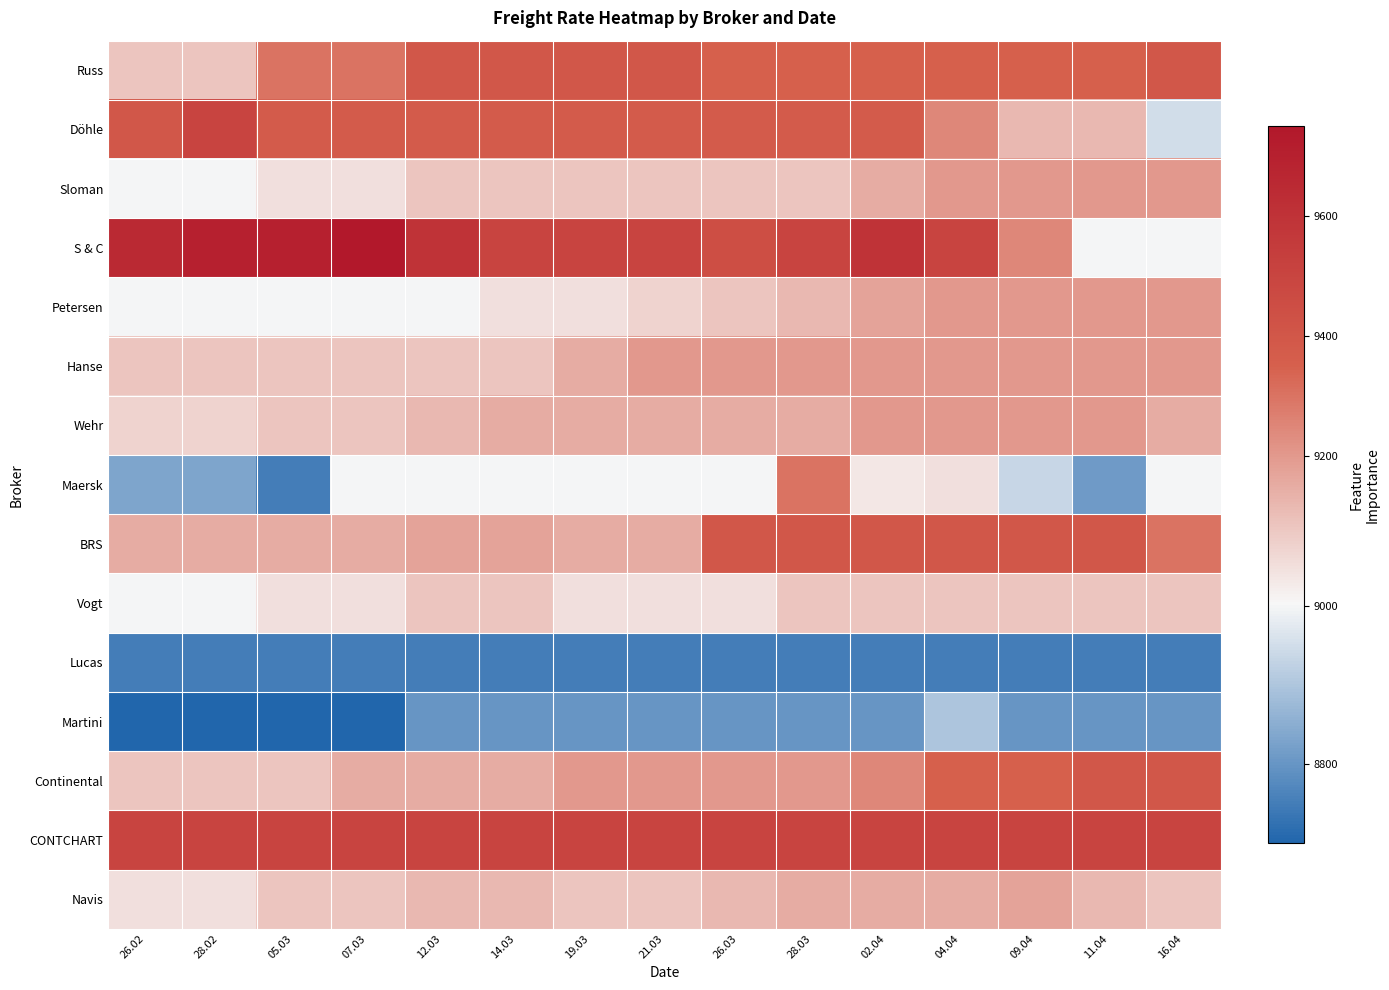

Reading right to left, list all the values displayed in this chart.

Russ: 16.04=9400	11.04=9350	09.04=9350	04.04=9350	02.04=9350	28.03=9350	26.03=9350	21.03=9400	19.03=9400	14.03=9400	12.03=9400	07.03=9300	05.03=9300	28.02=9100	26.02=9100
Döhle: 16.04=8950	11.04=9125	09.04=9125	04.04=9250	02.04=9375	28.03=9375	26.03=9375	21.03=9375	19.03=9375	14.03=9375	12.03=9375	07.03=9375	05.03=9375	28.02=9500	26.02=9400
Sloman: 16.04=9200	11.04=9200	09.04=9200	04.04=9200	02.04=9150	28.03=9100	26.03=9100	21.03=9100	19.03=9100	14.03=9100	12.03=9100	07.03=9050	05.03=9050	28.02=9000	26.02=9000
S & C: 16.04=9000	11.04=9000	09.04=9250	04.04=9500	02.04=9600	28.03=9500	26.03=9450	21.03=9500	19.03=9500	14.03=9500	12.03=9600	07.03=9750	05.03=9700	28.02=9700	26.02=9650
Petersen: 16.04=9200	11.04=9200	09.04=9200	04.04=9200	02.04=9175	28.03=9125	26.03=9100	21.03=9075	19.03=9050	14.03=9050	12.03=9000	07.03=9000	05.03=9000	28.02=9000	26.02=9000
Hanse: 16.04=9200	11.04=9200	09.04=9200	04.04=9200	02.04=9200	28.03=9200	26.03=9200	21.03=9200	19.03=9150	14.03=9100	12.03=9100	07.03=9100	05.03=9100	28.02=9100	26.02=9100
Wehr: 16.04=9150	11.04=9200	09.04=9200	04.04=9200	02.04=9200	28.03=9150	26.03=9150	21.03=9150	19.03=9150	14.03=9150	12.03=9125	07.03=9100	05.03=9100	28.02=9075	26.02=9075
Maersk: 16.04=9000	11.04=8812	09.04=8937	04.04=9050	02.04=9033	28.03=9300	26.03=9000	21.03=9000	19.03=9000	14.03=9000	12.03=9000	07.03=9000	05.03=8750	28.02=8833	26.02=8833
BRS: 16.04=9300	11.04=9400	09.04=9400	04.04=9400	02.04=9400	28.03=9400	26.03=9400	21.03=9150	19.03=9150	14.03=9175	12.03=9175	07.03=9150	05.03=9150	28.02=9150	26.02=9150
Vogt: 16.04=9100	11.04=9100	09.04=9100	04.04=9100	02.04=9100	28.03=9100	26.03=9050	21.03=9050	19.03=9050	14.03=9100	12.03=9100	07.03=9050	05.03=9050	28.02=9000	26.02=9000
Lucas: 16.04=8750	11.04=8750	09.04=8750	04.04=8750	02.04=8750	28.03=8750	26.03=8750	21.03=8750	19.03=8750	14.03=8750	12.03=8750	07.03=8750	05.03=8750	28.02=8750	26.02=8750
Martini: 16.04=8800	11.04=8800	09.04=8800	04.04=8900	02.04=8800	28.03=8800	26.03=8800	21.03=8800	19.03=8800	14.03=8800	12.03=8800	07.03=8700	05.03=8700	28.02=8700	26.02=8700
Continental: 16.04=9400	11.04=9400	09.04=9350	04.04=9350	02.04=9250	28.03=9200	26.03=9200	21.03=9200	19.03=9200	14.03=9150	12.03=9150	07.03=9150	05.03=9100	28.02=9100	26.02=9100
CONTCHART: 16.04=9500	11.04=9500	09.04=9500	04.04=9500	02.04=9500	28.03=9500	26.03=9500	21.03=9500	19.03=9500	14.03=9500	12.03=9500	07.03=9500	05.03=9500	28.02=9500	26.02=9500
Navis: 16.04=9100	11.04=9125	09.04=9175	04.04=9150	02.04=9150	28.03=9150	26.03=9125	21.03=9100	19.03=9100	14.03=9125	12.03=9125	07.03=9100	05.03=9100	28.02=9050	26.02=9050